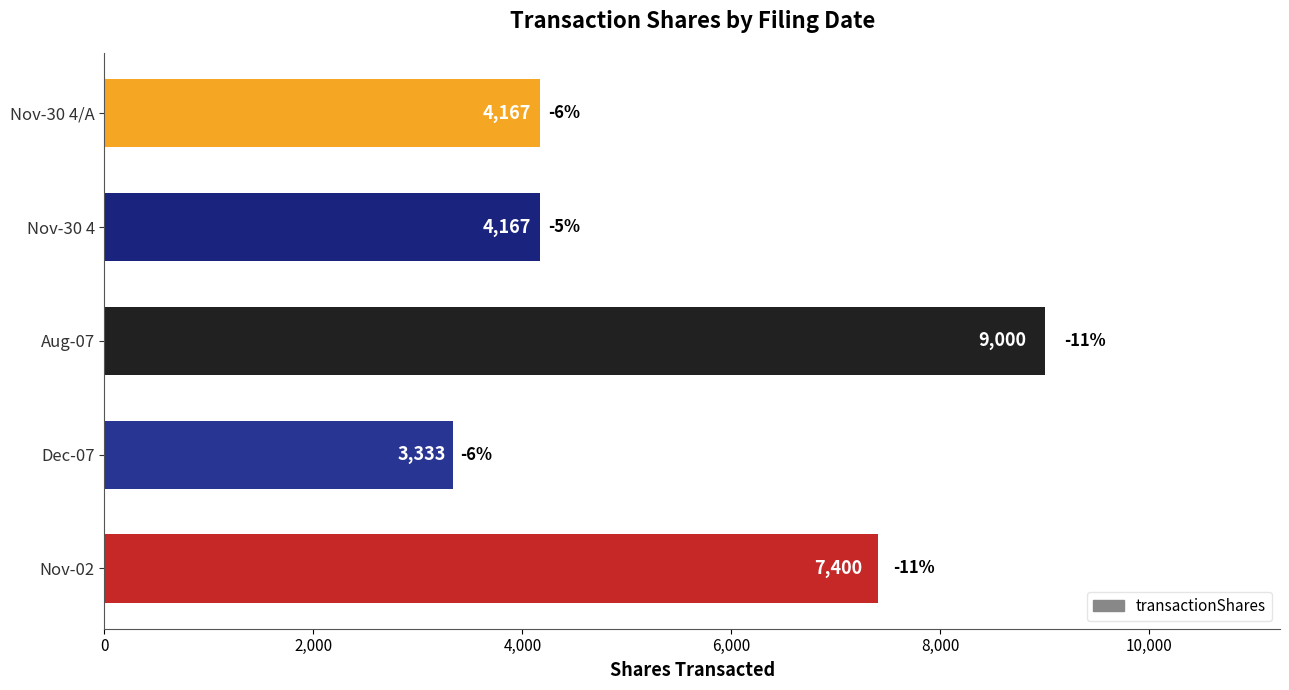

What is the greatest value displayed?

9000